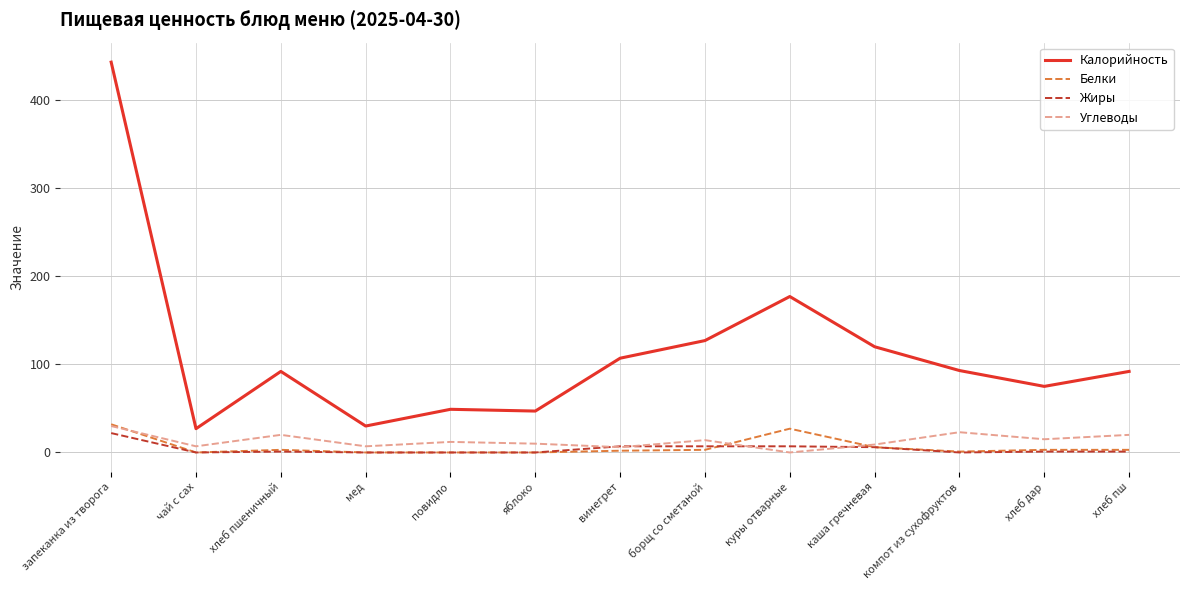

Is the value of Калорийность at яблоко greater than the value of Углеводы at куры отварные?

Yes